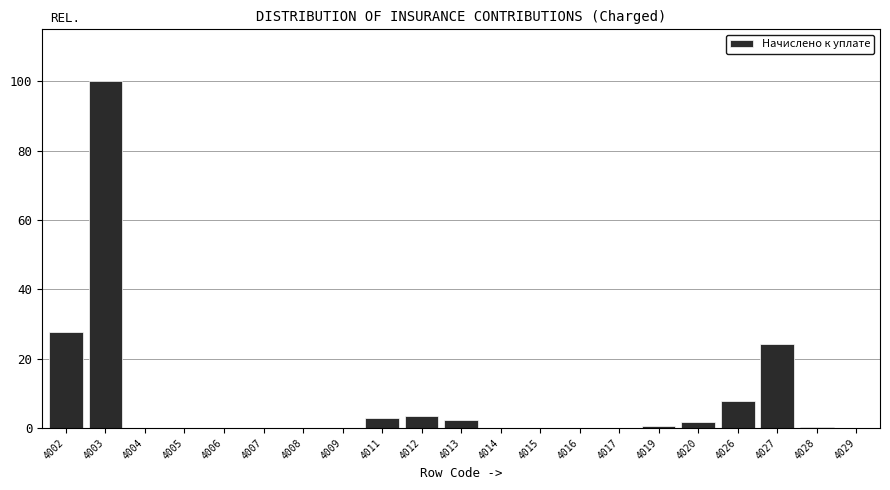

The chart shows a value of 0.7 at 4019. True or false?

True